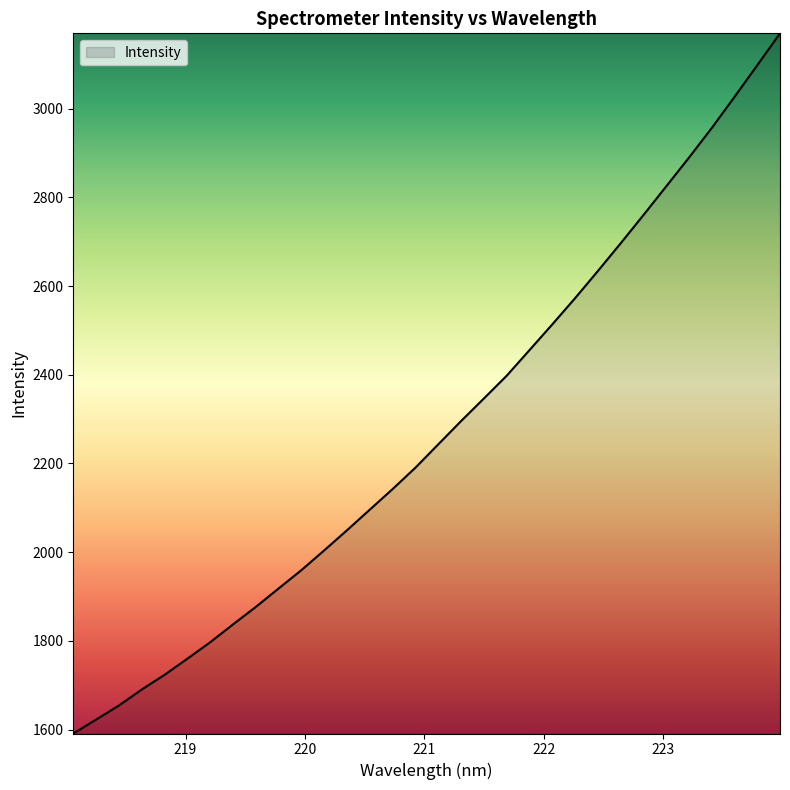

What is the smallest value displayed?

1591.4